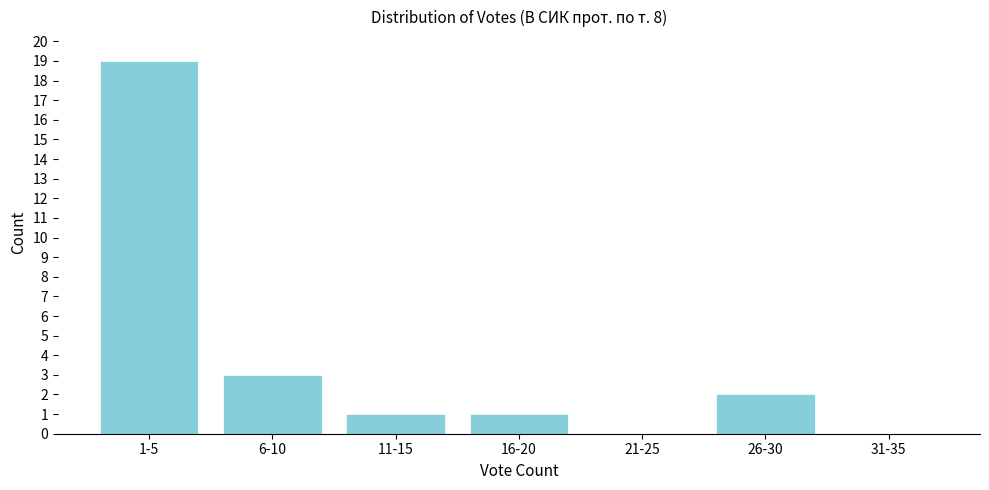

Reading left to right, list all the values displayed in this chart.

1-5=19	6-10=3	11-15=1	16-20=1	21-25=0	26-30=2	31-35=0